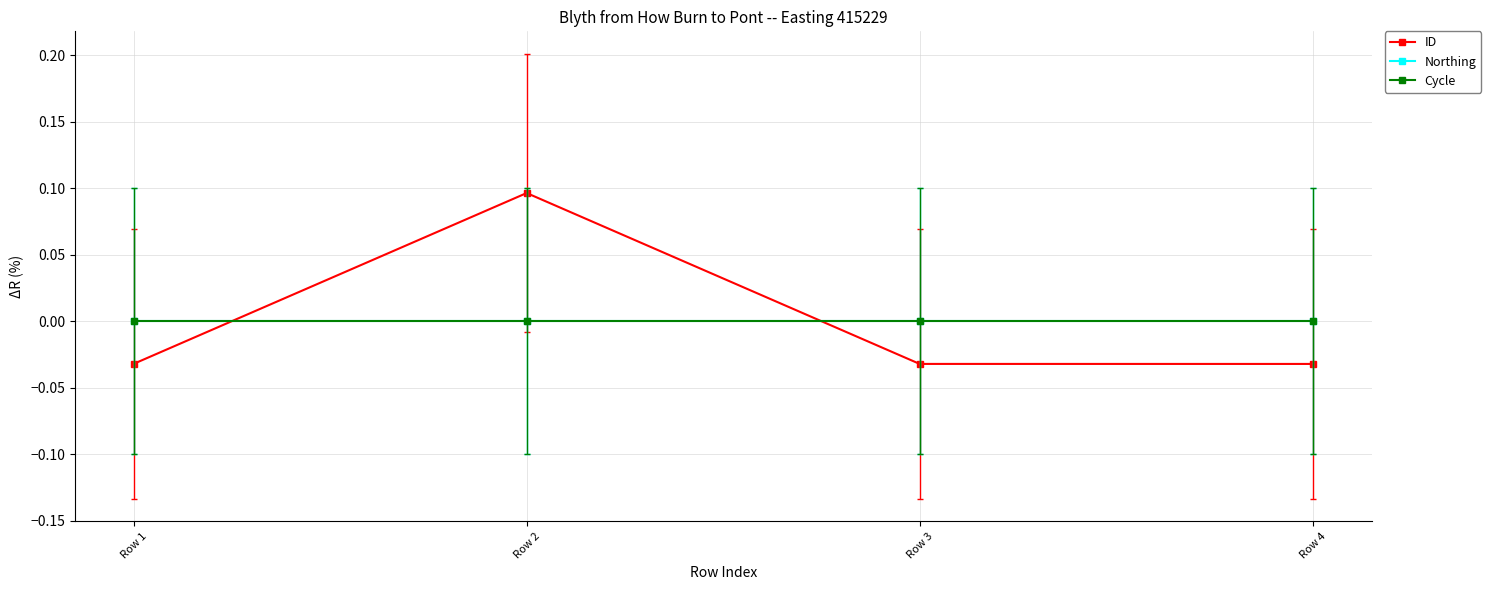

List the labels in order of ID value, smallest first.

Row 4, Row 3, Row 1, Row 2